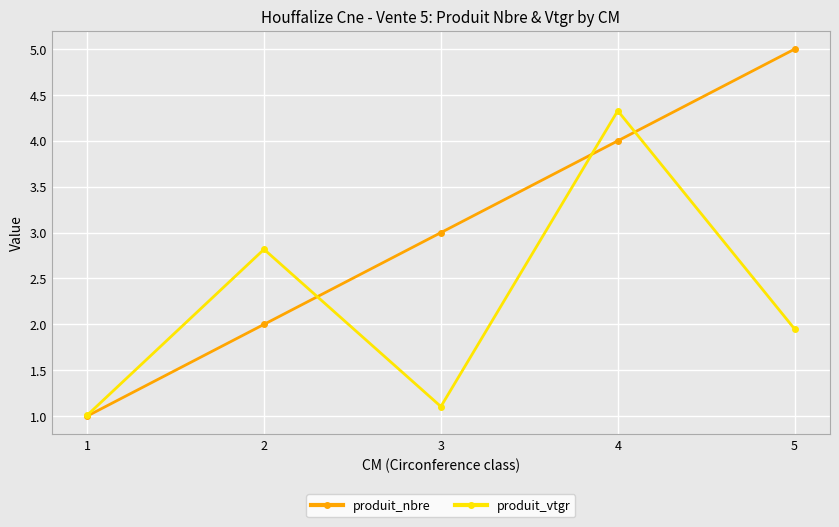

The value of produit_nbre at 4 is 4.0. True or false?

True